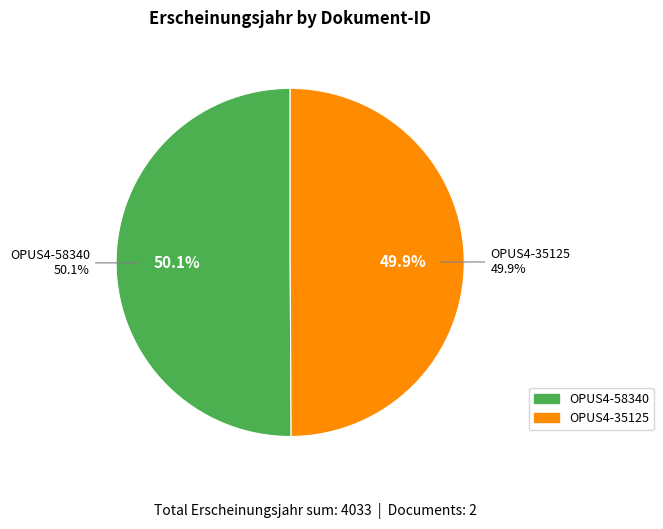

Is it true that OPUS4-58340 is 44% of the pie?

False